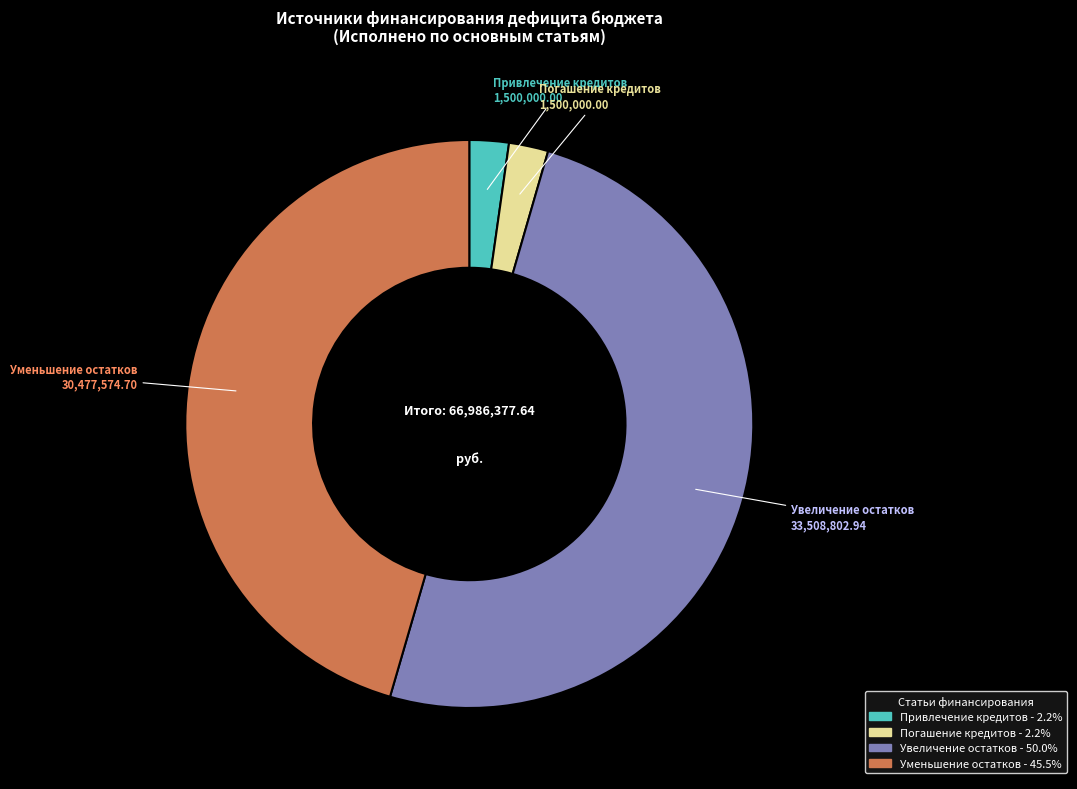

How many slices are in this pie chart?

4